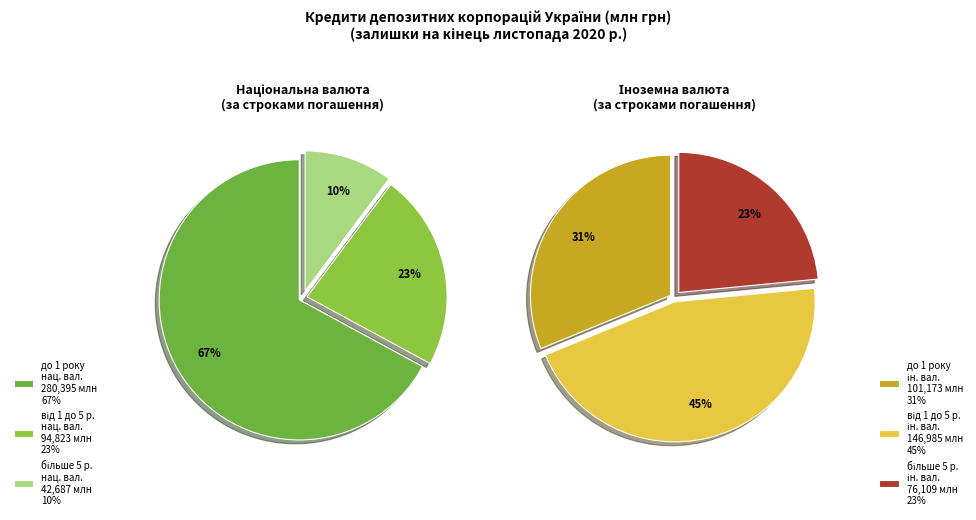

To the nearest percent, what is the combined percentage of в іноземній валюті and в національній валюті?

100%